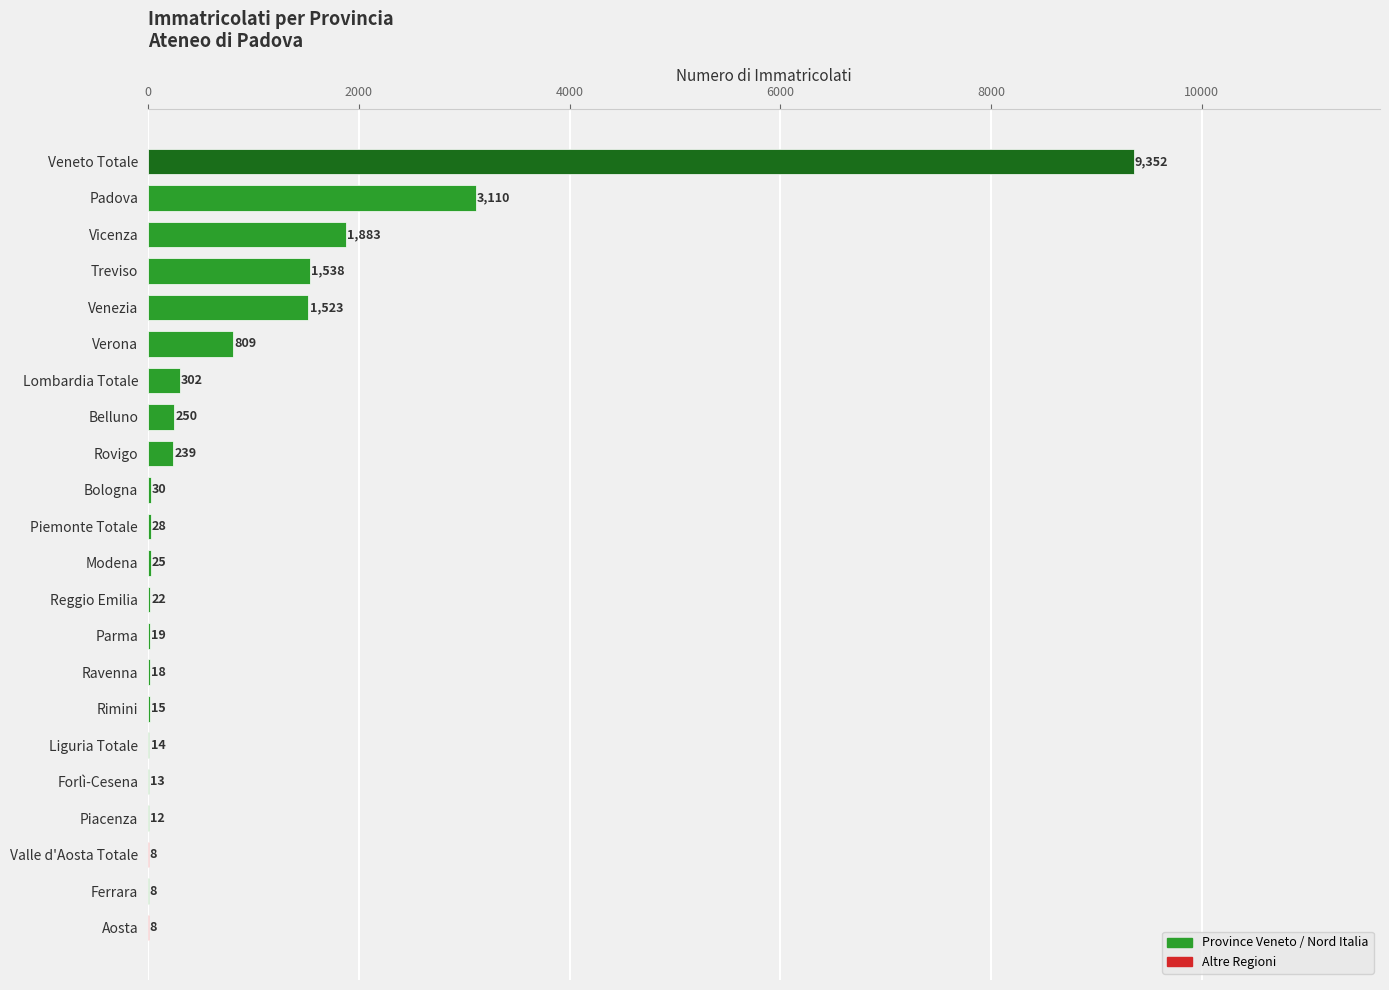

What is the maximum value shown in the chart?

9352